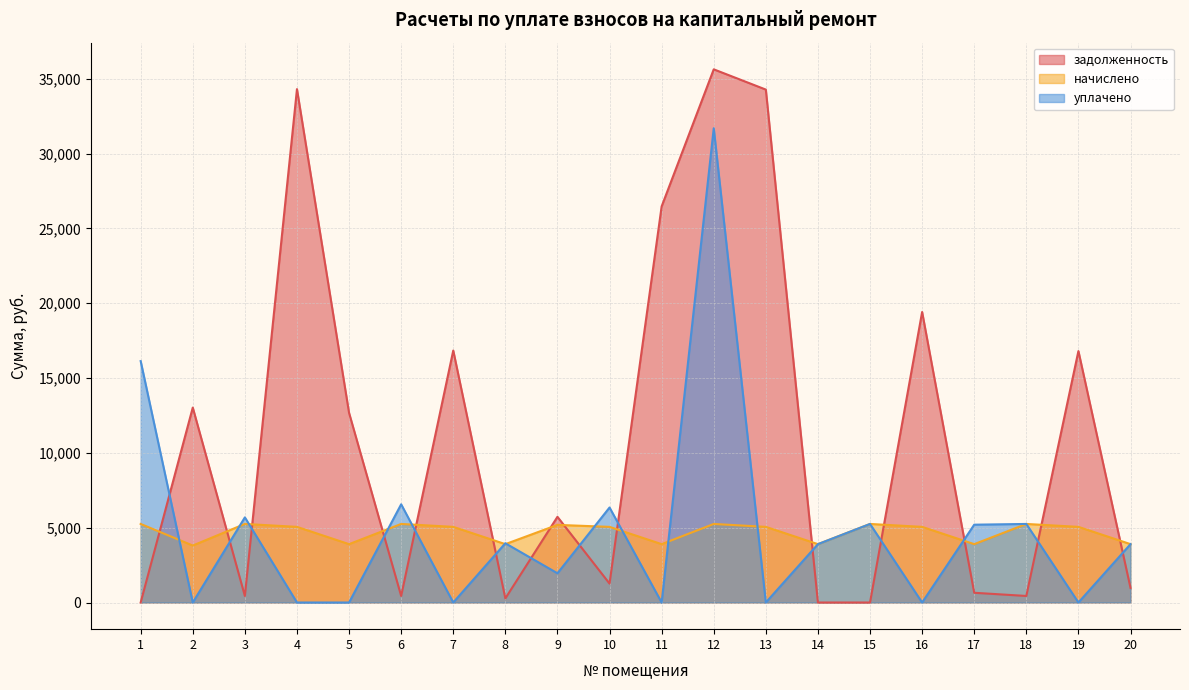

In начислено, how many points are lower than both neighbors (excluding endpoints)?

6